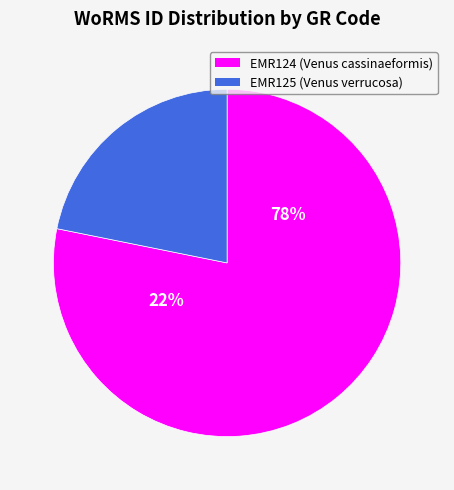

What is the smallest slice in the pie chart?

EMR125